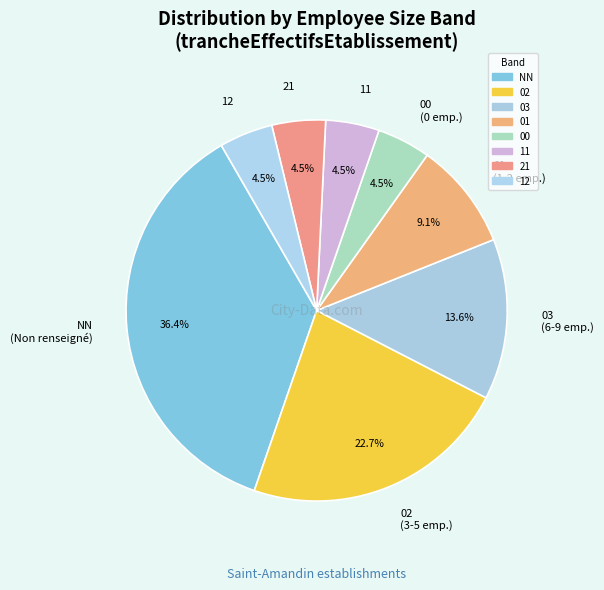

What percentage do 03 (6-9 emp.) and 01 (1-2 emp.) together represent?

22.7%